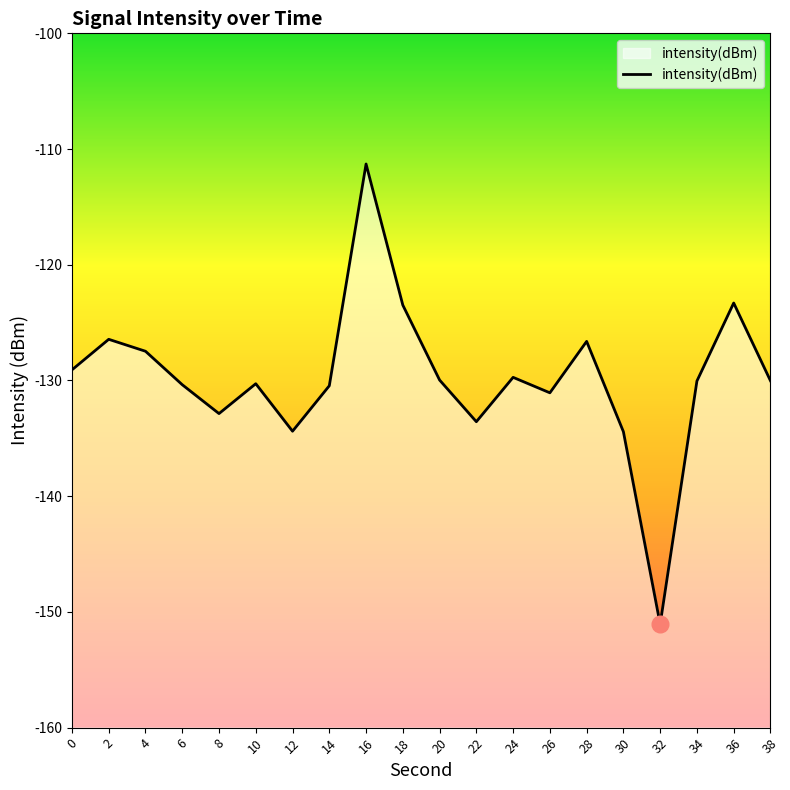

What is the value of the 16th point from the left?

-134.4